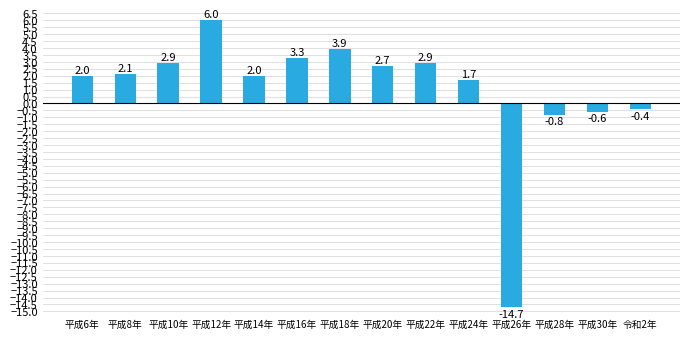

What is the change in value from 平成12年 to 平成16年?

-2.7